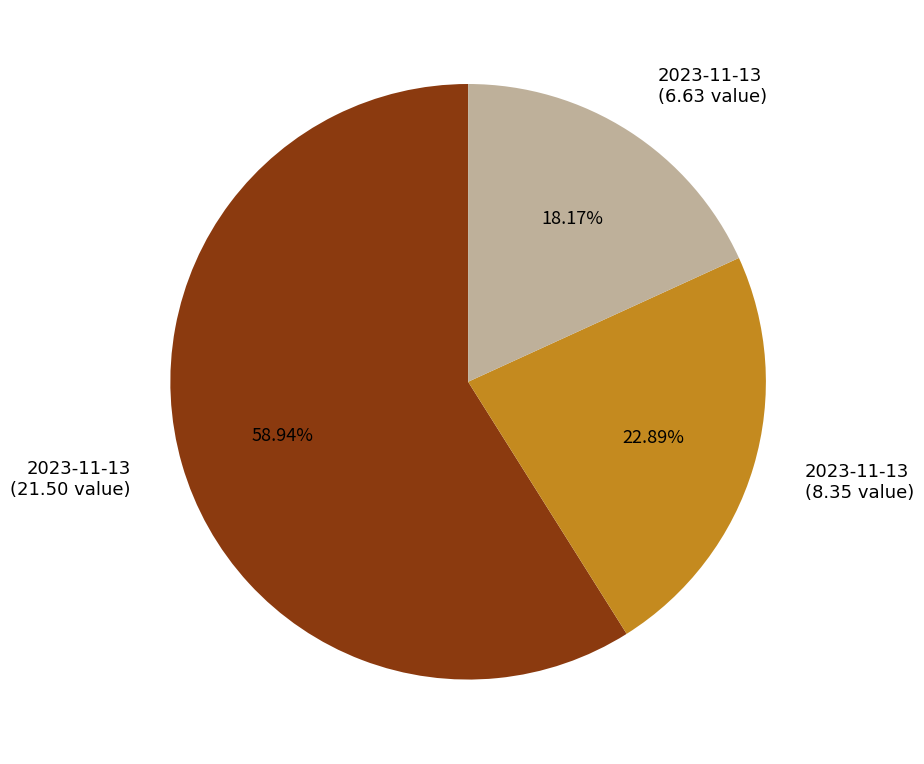

Is there any slice that represents more than half of the pie?

Yes